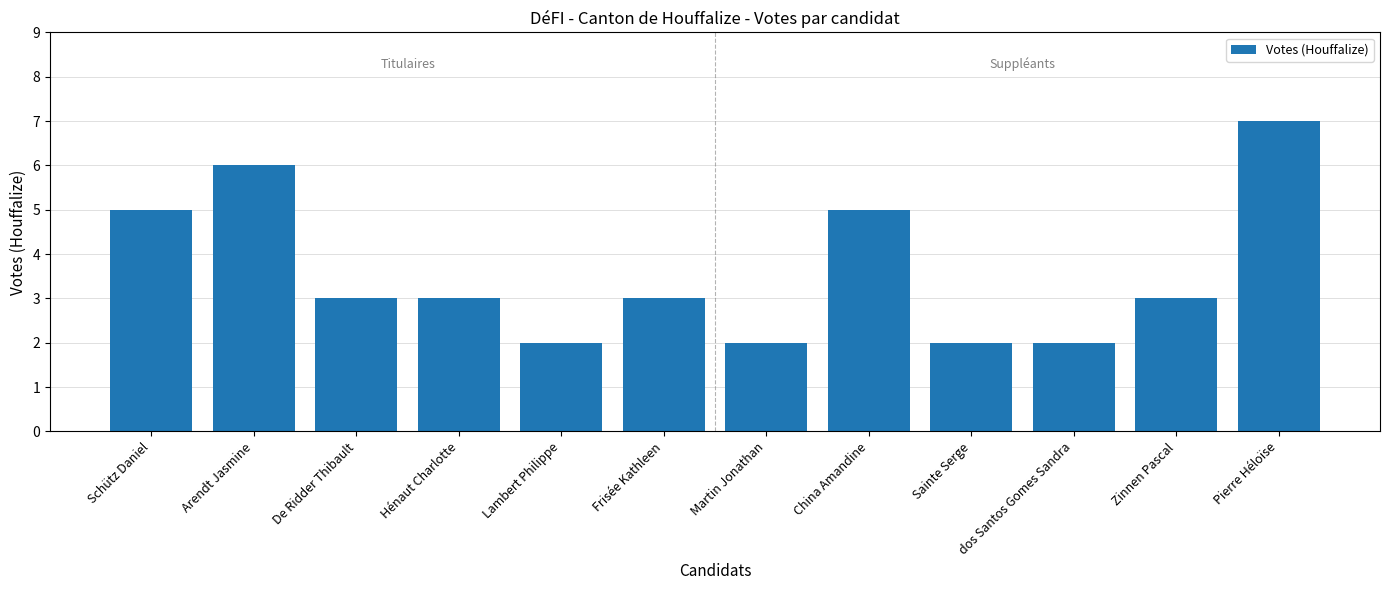

Which label corresponds to the largest value in the chart?

Pierre Héloïse